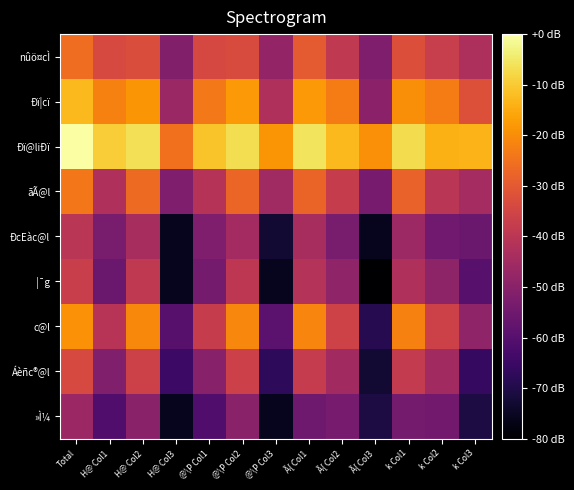

How many series are shown in this chart?

9